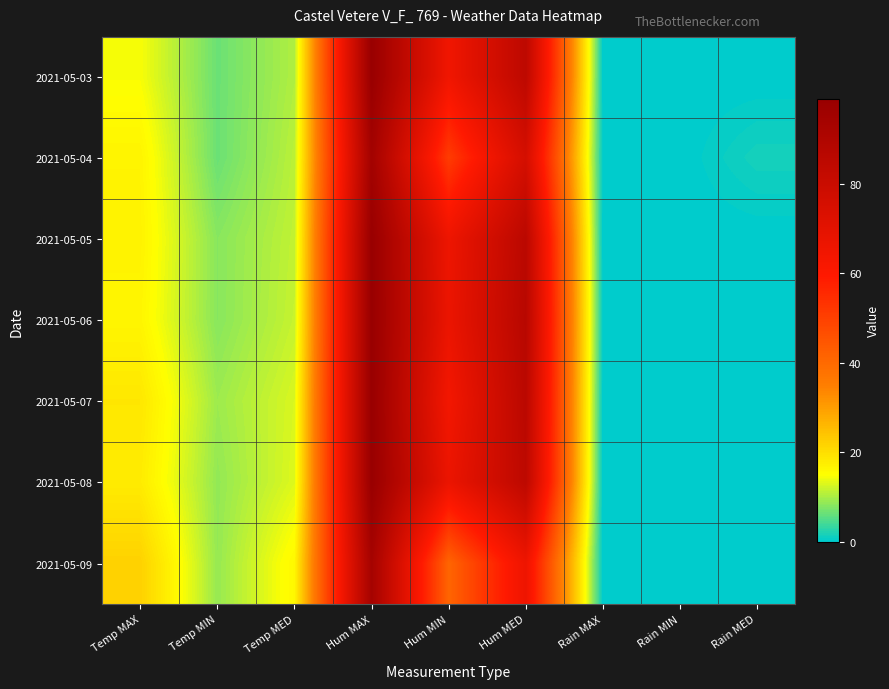

Rank the series at Rain MIN from lowest to highest value.

2021-05-03, 2021-05-04, 2021-05-05, 2021-05-06, 2021-05-07, 2021-05-08, 2021-05-09